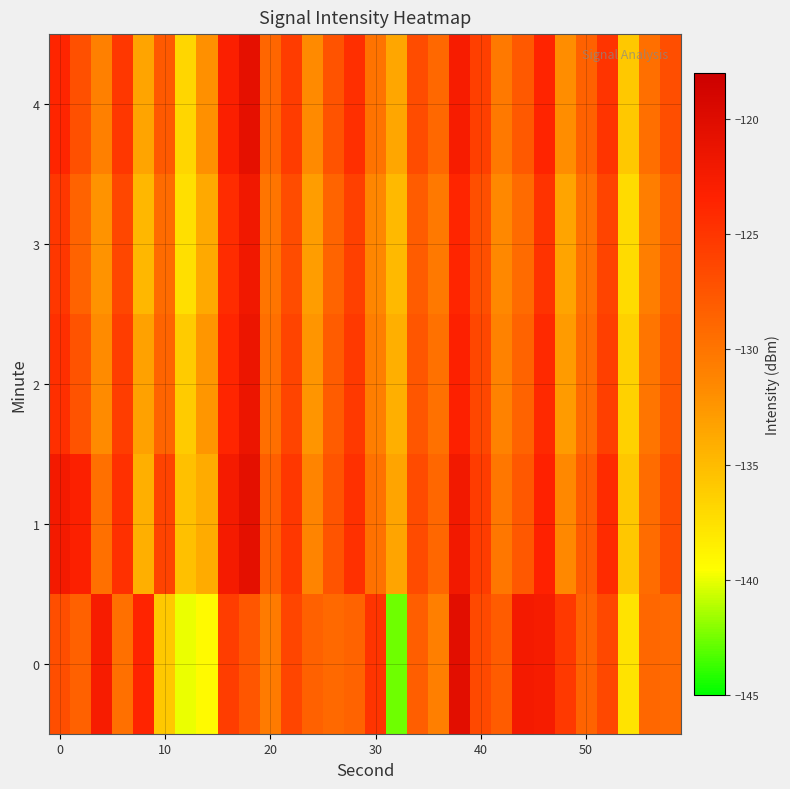

What is the smallest value displayed?

-142.6